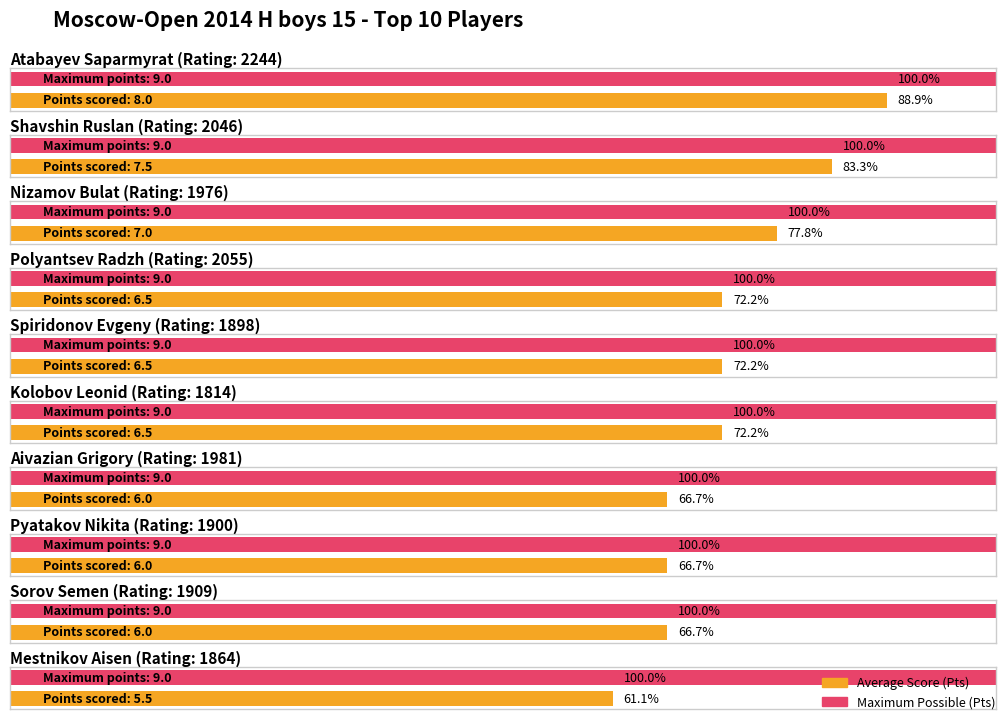

What is the sum of the Average Score (Pts) values at Aivazian Grigory and Sorov Semen?

12.0